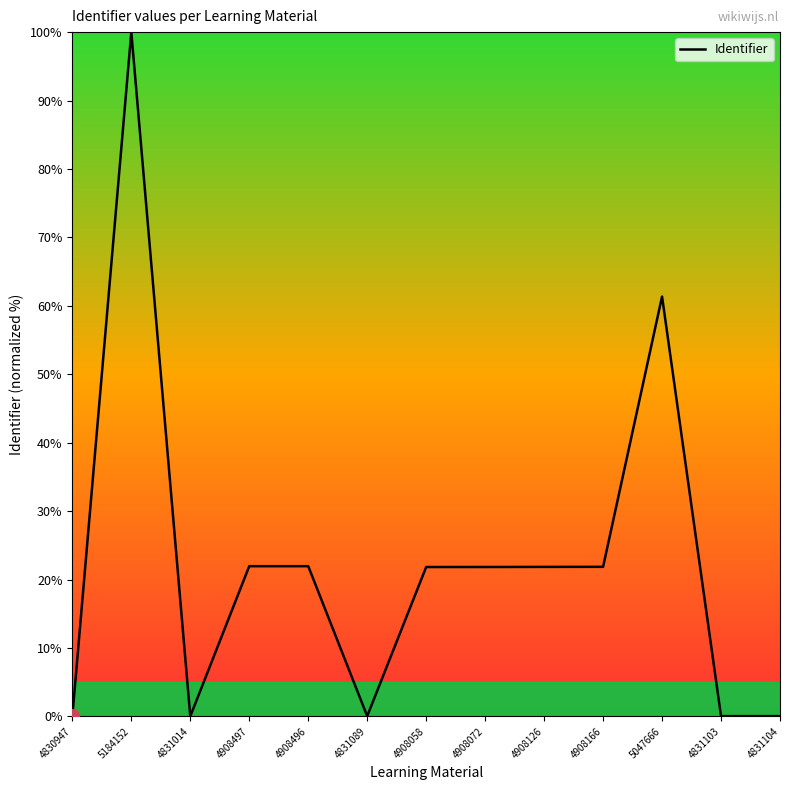

What is the change in value from 4908166 to 5047666?

+39.5